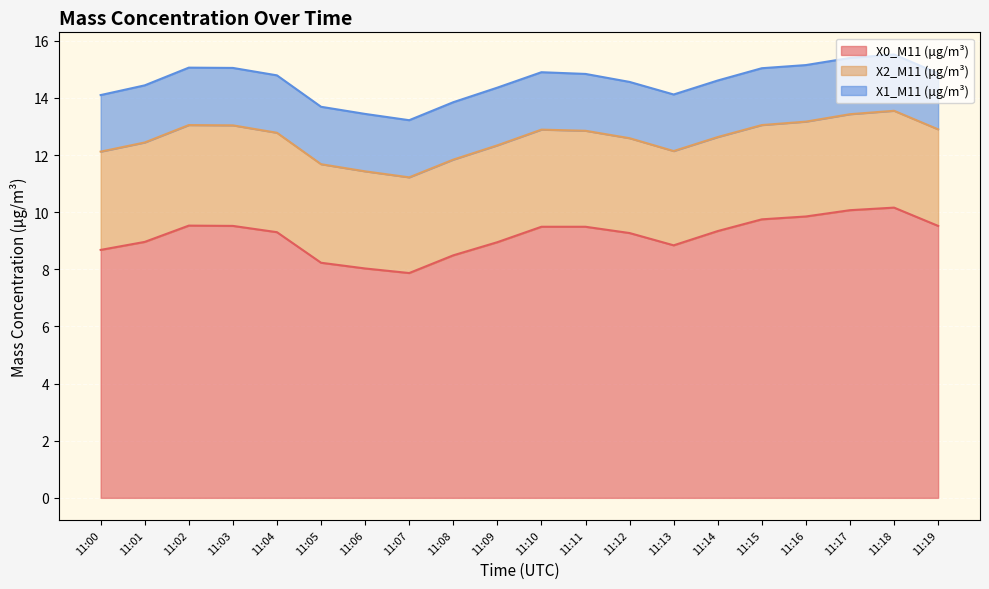

Which series changed the most between 11:09 and 11:10?

X0_M11 (μg/m³)